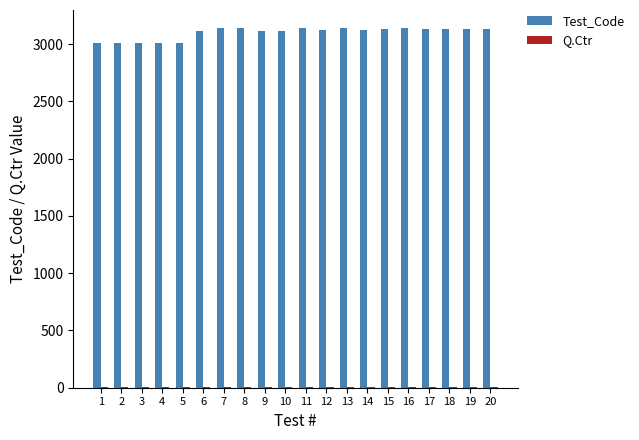

What is the highest value of the Test_Code series?

3140